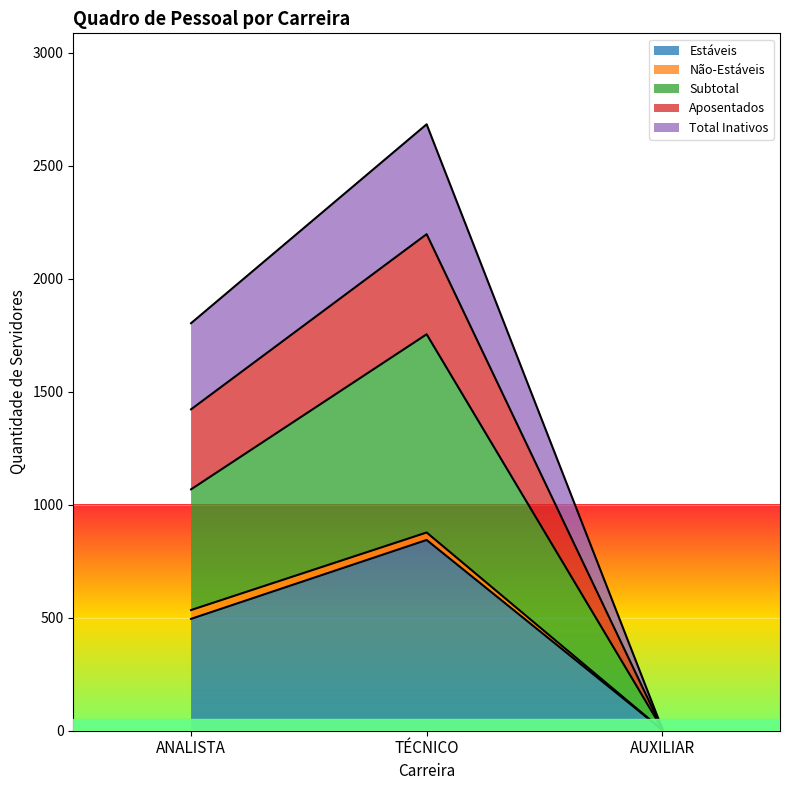

What is the approximate value of Estáveis at ANALISTA, to the nearest 50?

500